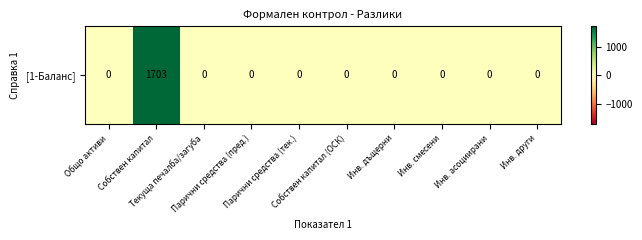

How many data points are above 0?

1